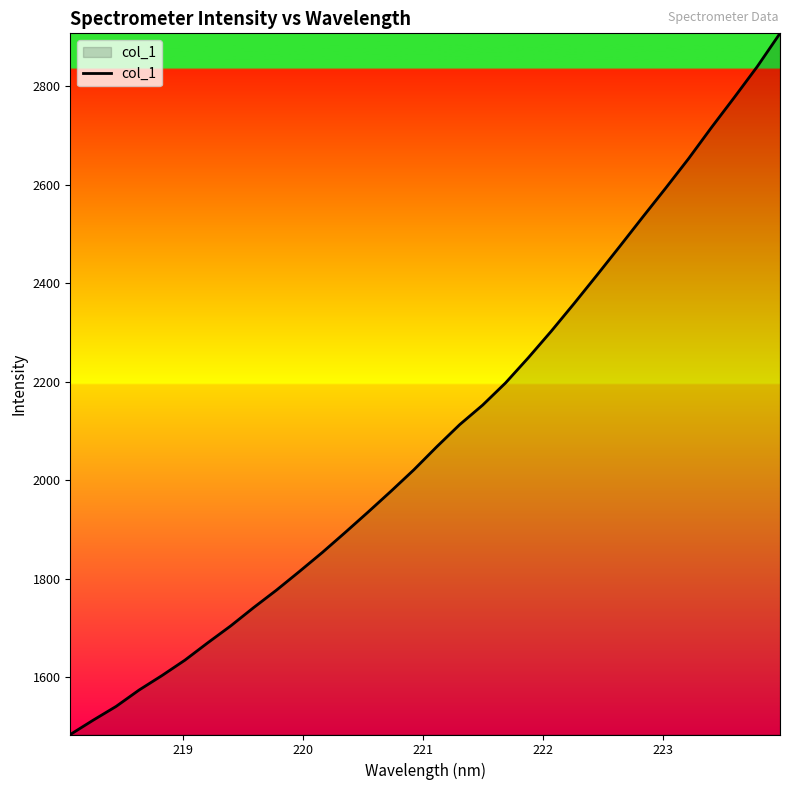

What is the smallest value displayed?

1484.2